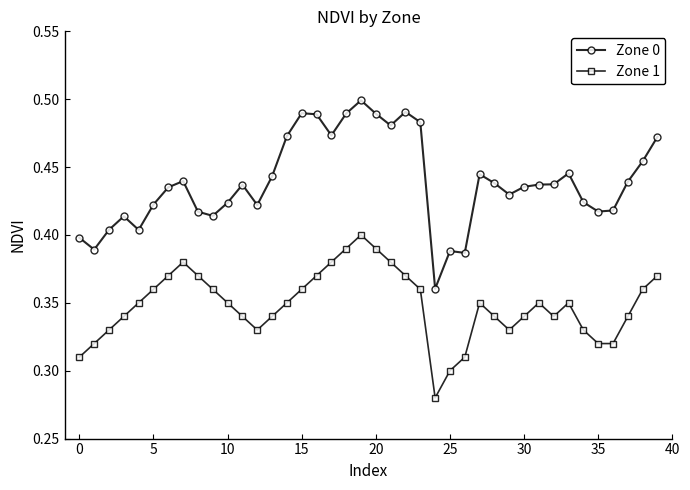

How many Zone 1 values are between 0 and 1?

40